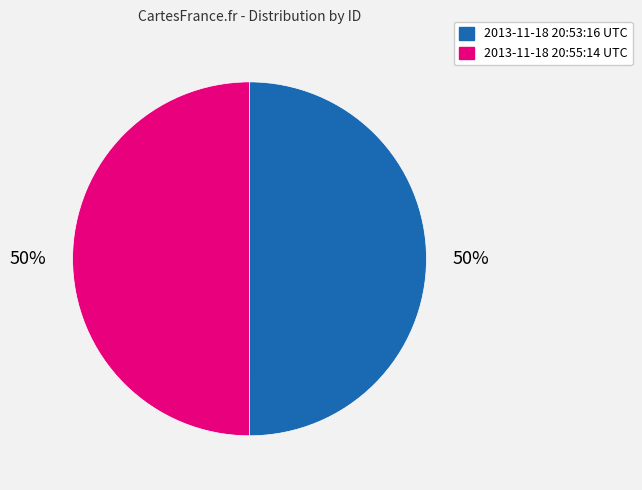

Is the sum of 2013-11-18 20:55:14 UTC and 2013-11-18 20:53:16 UTC greater than half?

Yes